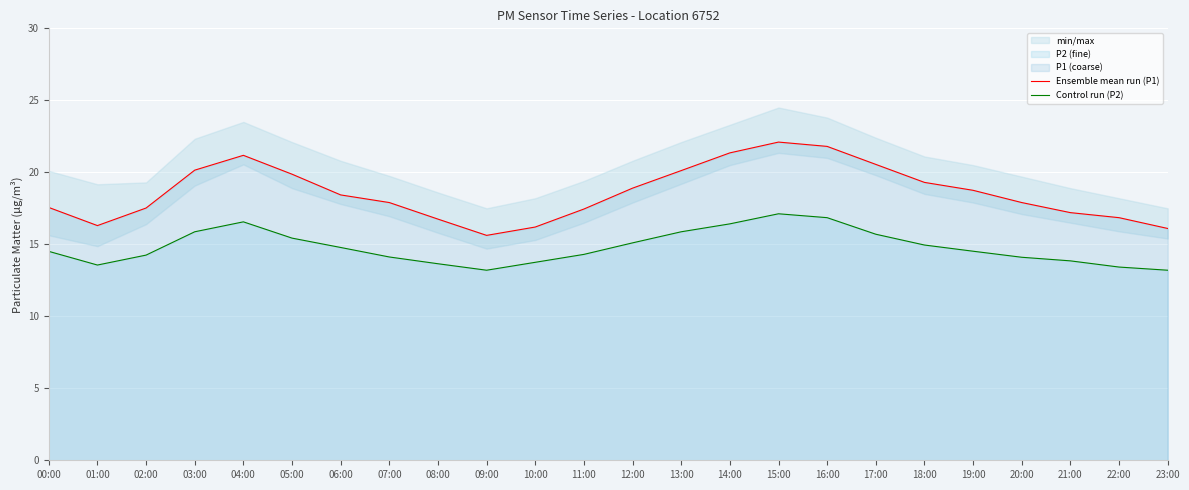

The value of Control run (P2) at 10:00 is 19.0. True or false?

False